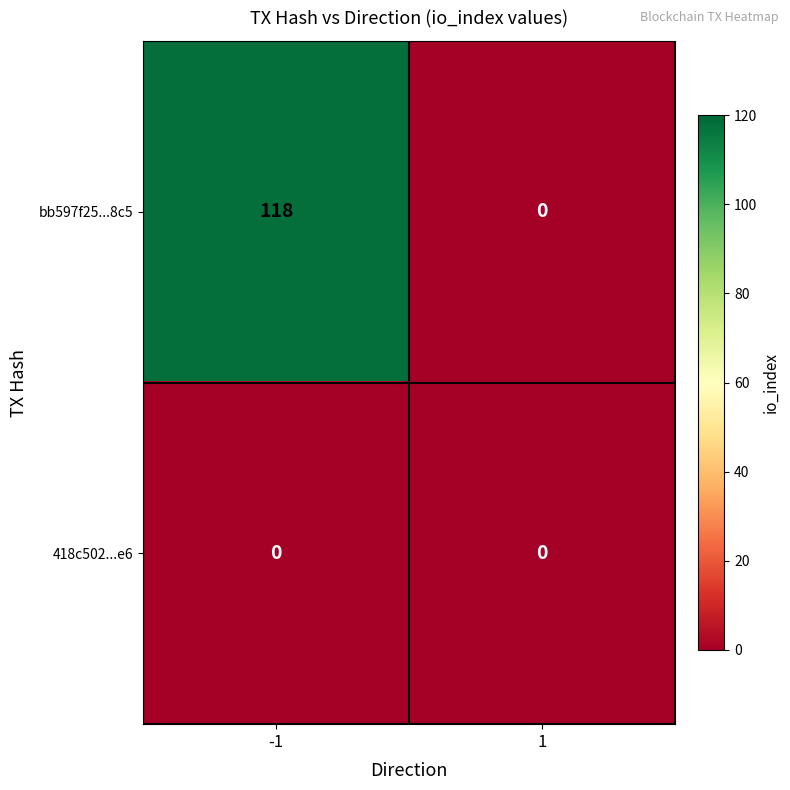

The 418c502...e6 series shows 0 at -1. True or false?

True